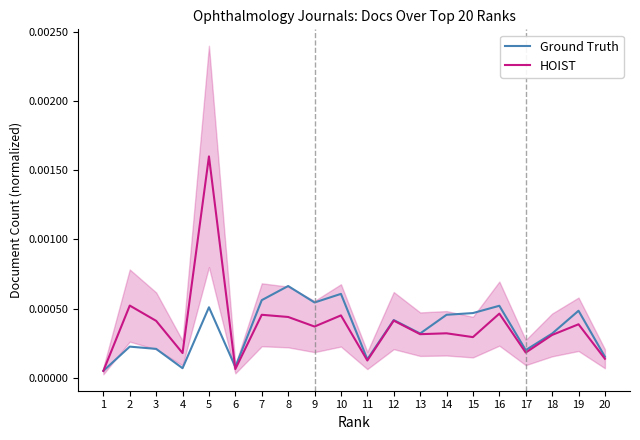

Reading right to left, transcribe all the data shown in this chart.

Ground Truth: 20=0.0	19=0.0	18=0.0	17=0.0	16=0.0	15=0.0	14=0.0	13=0.0	12=0.0	11=0.0	10=0.0	9=0.0	8=0.0	7=0.0	6=0.0	5=0.0	4=0.0	3=0.0	2=0.0	1=0.0
HOIST: 20=0.0	19=0.0	18=0.0	17=0.0	16=0.0	15=0.0	14=0.0	13=0.0	12=0.0	11=0.0	10=0.0	9=0.0	8=0.0	7=0.0	6=0.0	5=0.0	4=0.0	3=0.0	2=0.0	1=0.0